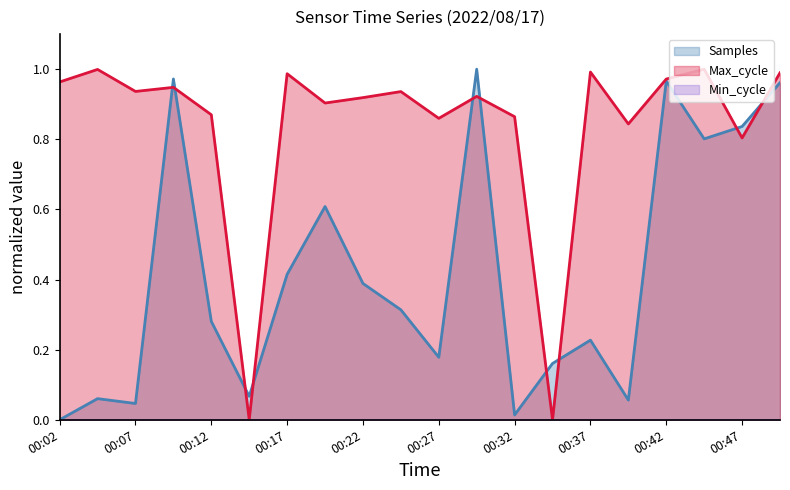

Reading left to right, list all the values displayed in this chart.

Samples: 00:02=0.0	00:04=0.1	00:07=0.0	00:09=1.0	00:12=0.3	00:14=0.1	00:17=0.4	00:19=0.6	00:22=0.4	00:25=0.3	00:27=0.2	00:29=1.0	00:32=0.0	00:35=0.2	00:37=0.2	00:39=0.1	00:42=1.0	00:44=0.8	00:47=0.8	00:49=1.0
Max_cycle: 00:02=1.0	00:04=1.0	00:07=0.9	00:09=0.9	00:12=0.9	00:14=0.0	00:17=1.0	00:19=0.9	00:22=0.9	00:25=0.9	00:27=0.9	00:29=0.9	00:32=0.9	00:35=0.0	00:37=1.0	00:39=0.8	00:42=1.0	00:44=1.0	00:47=0.8	00:49=1.0